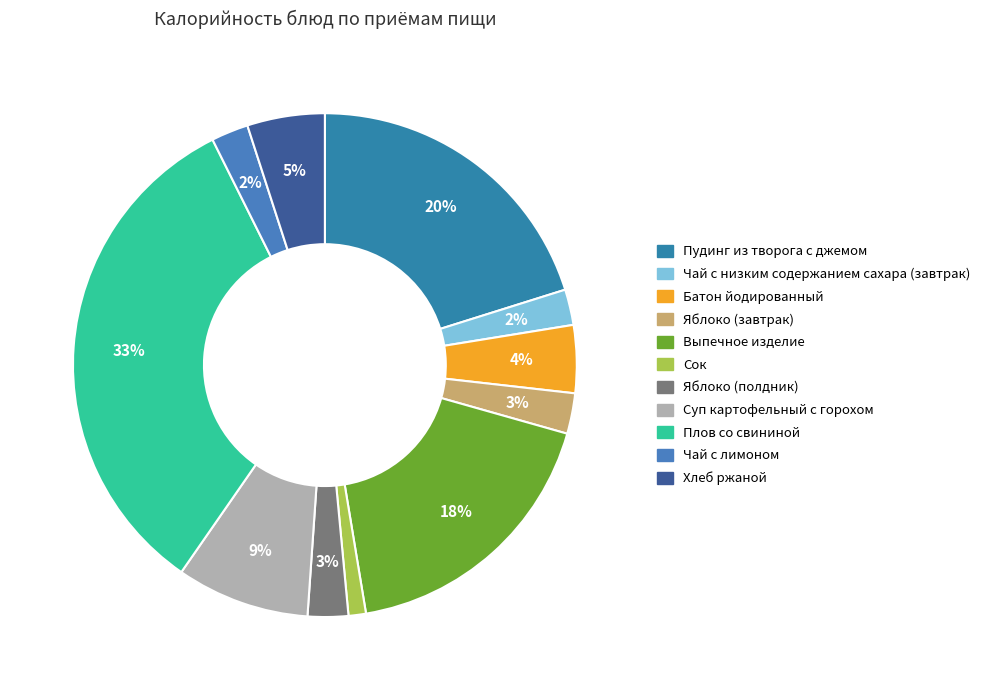

What is the change in value from Суп картофельный с горохом to Чай с лимоном?

-111.6